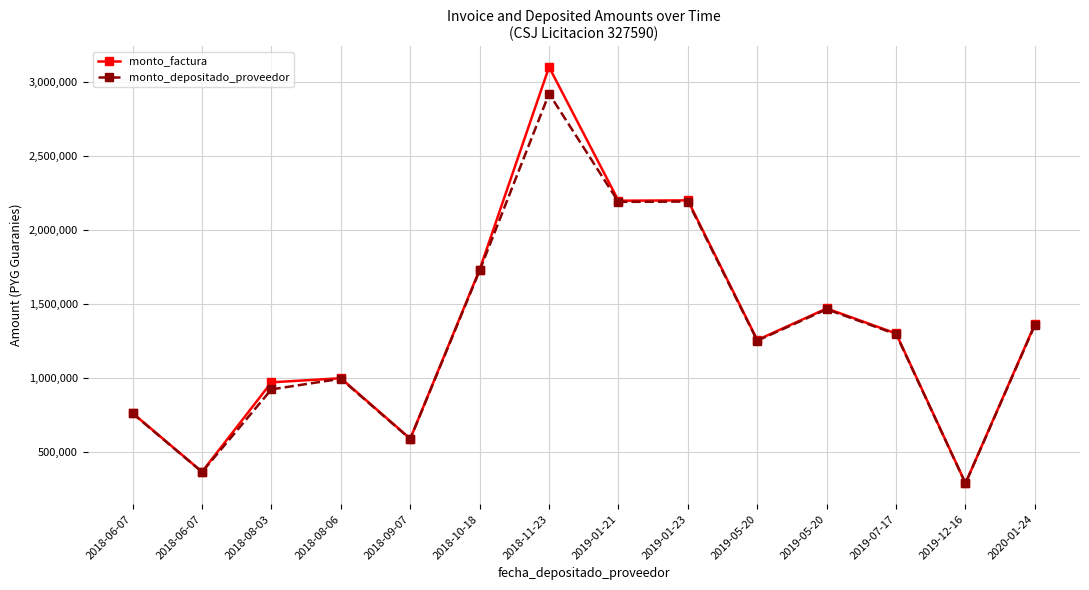

Which series has the widest spread of values?

monto_factura